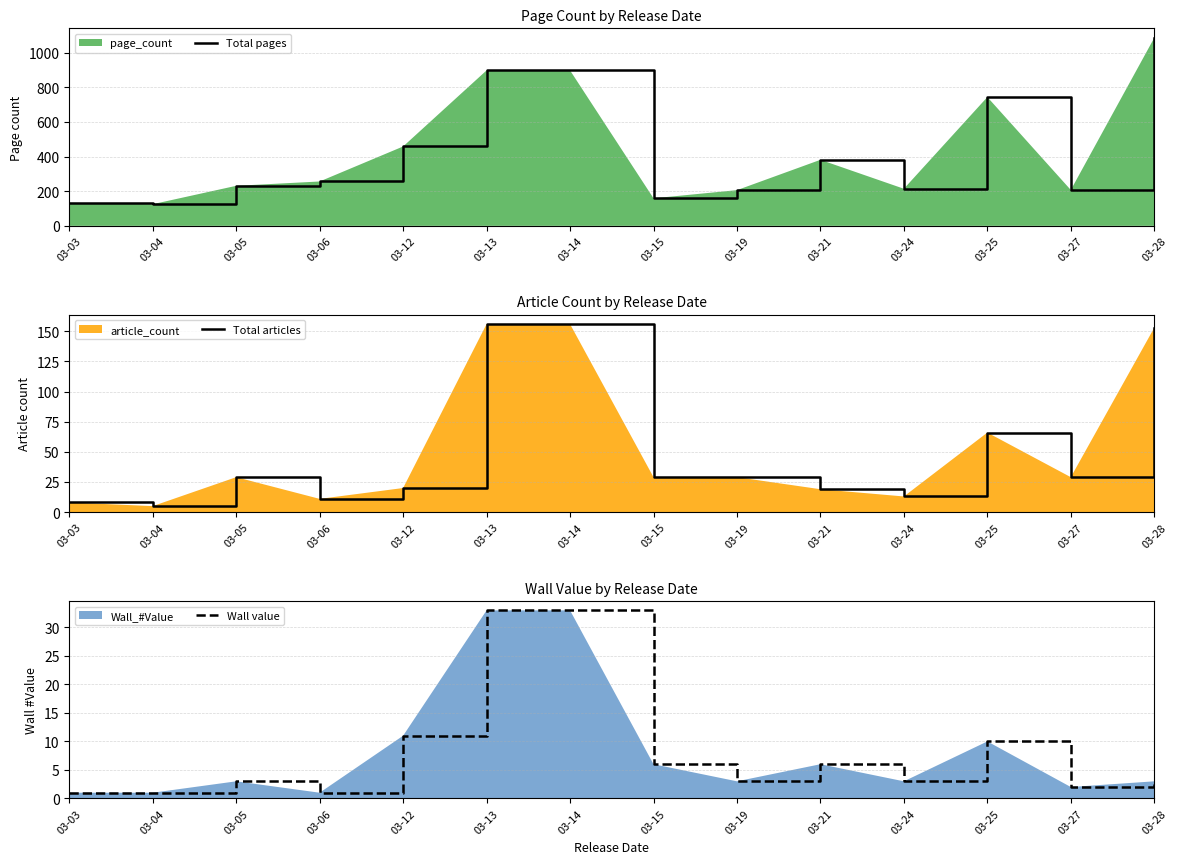

At which category is the sum across all series the highest?

03-28